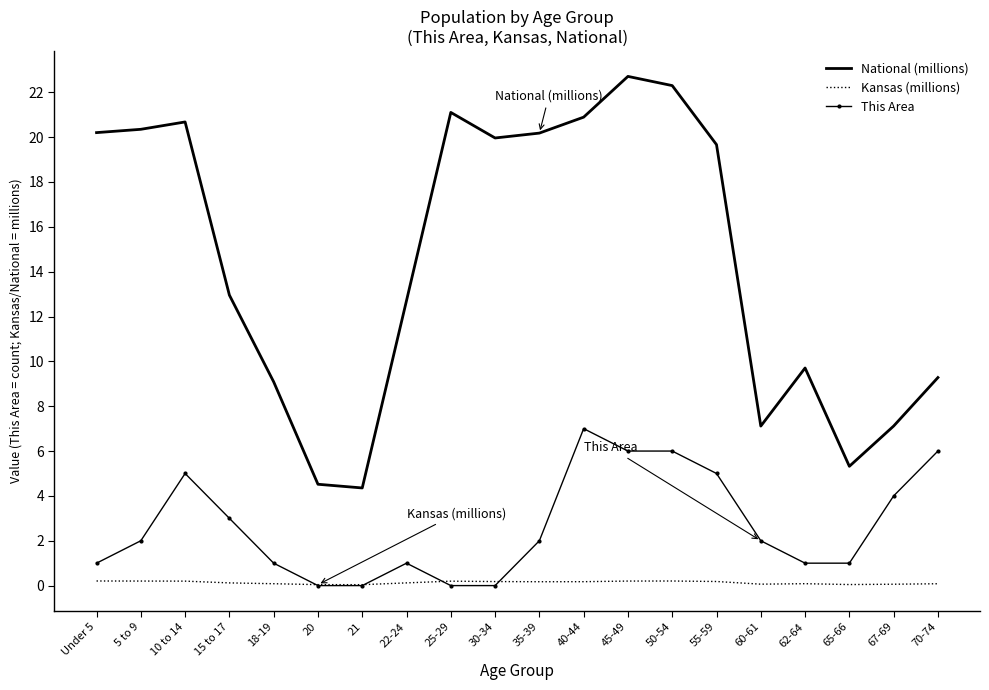

What is the sum of all Kansas (millions) values?

2.7